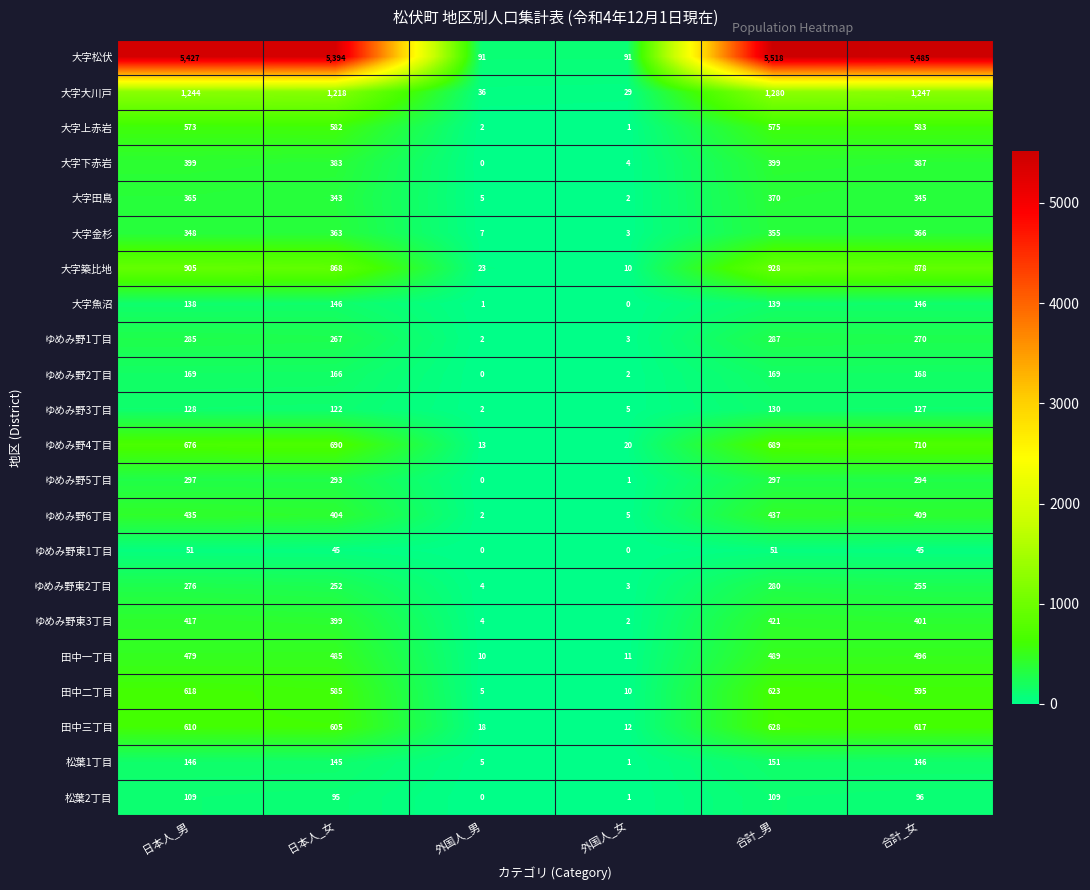

Where does the ゆめみ野東2丁目 series first go above 255?

日本人_男